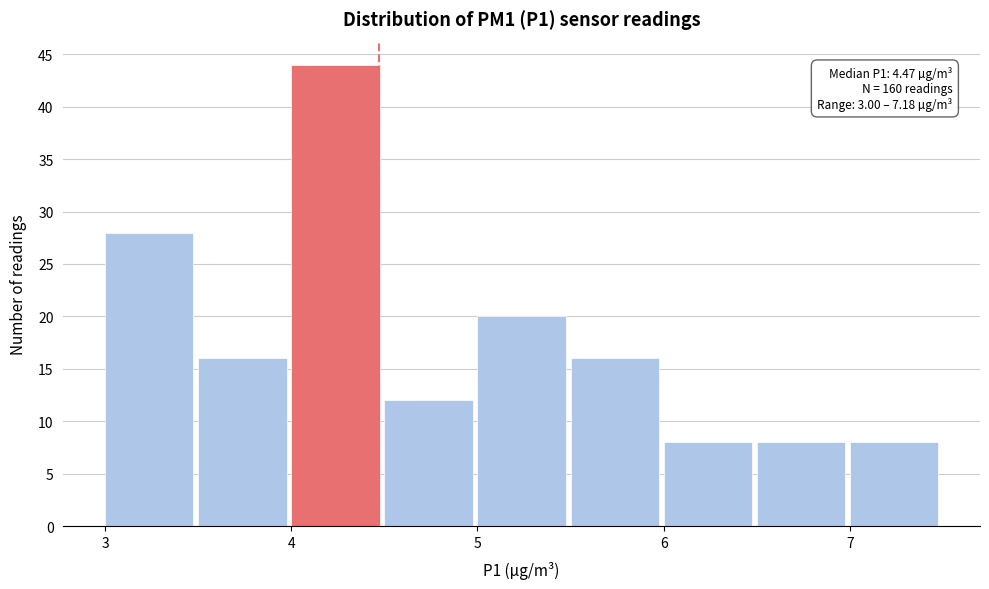

Which range on the x-axis has the tallest bar?

4.0 to 4.5